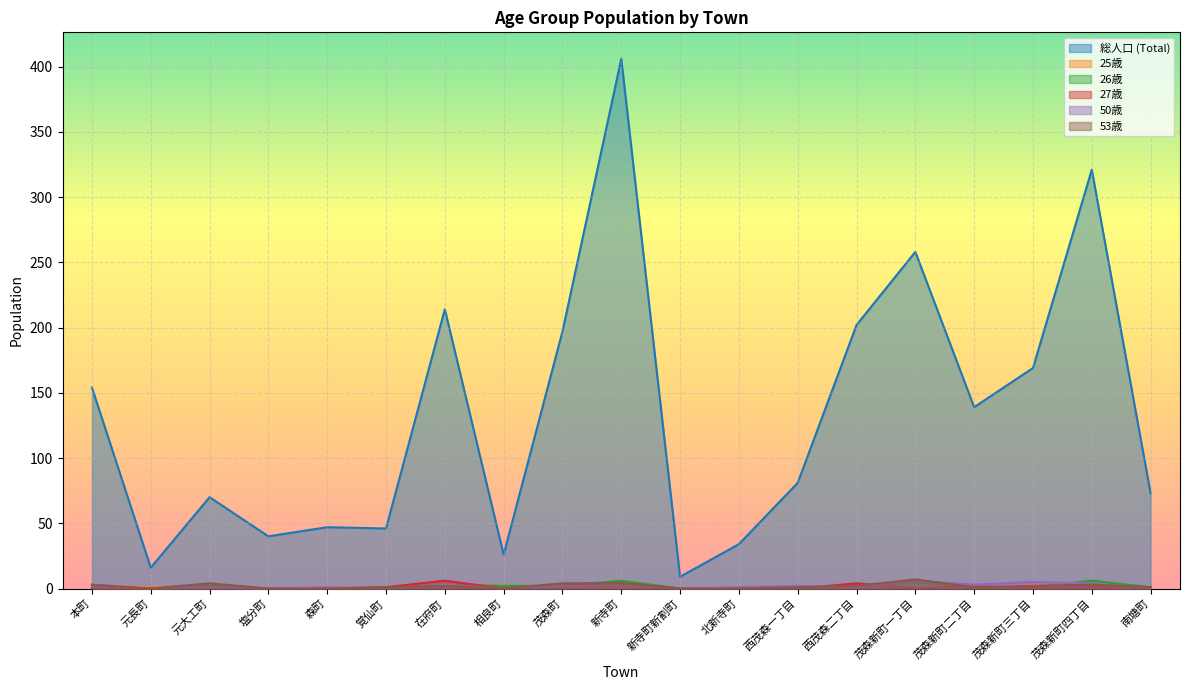

How many values in age_26 are above zero?

12